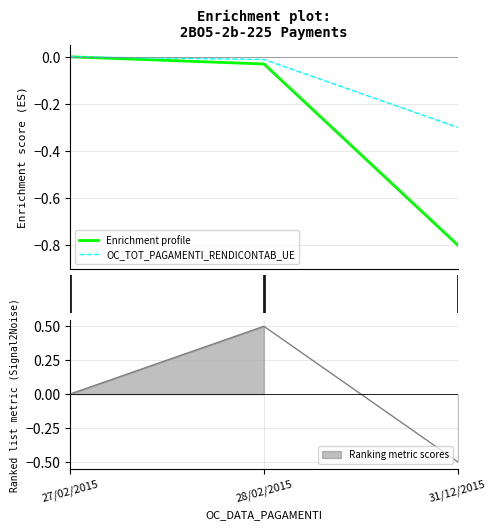

What position from the left is 28/02/2015?

2